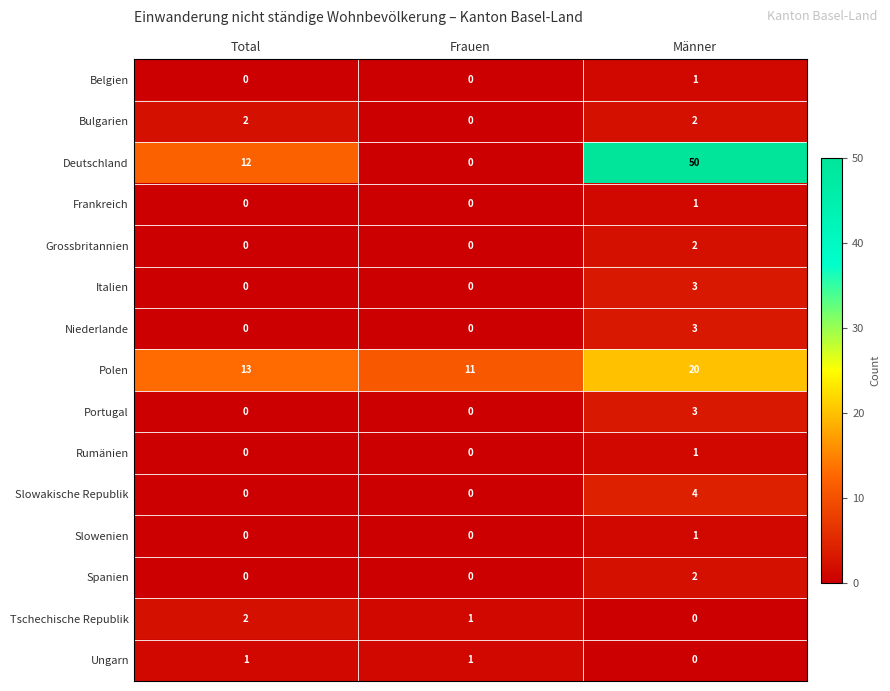

What is the difference between the Portugal values at Männer and Total?

3